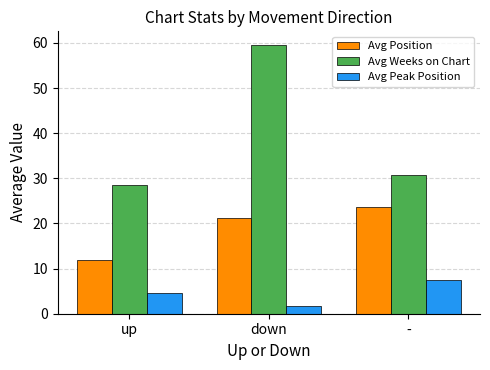

What are all the series names shown in the legend?

Avg Position, Avg Weeks on Chart, Avg Peak Position